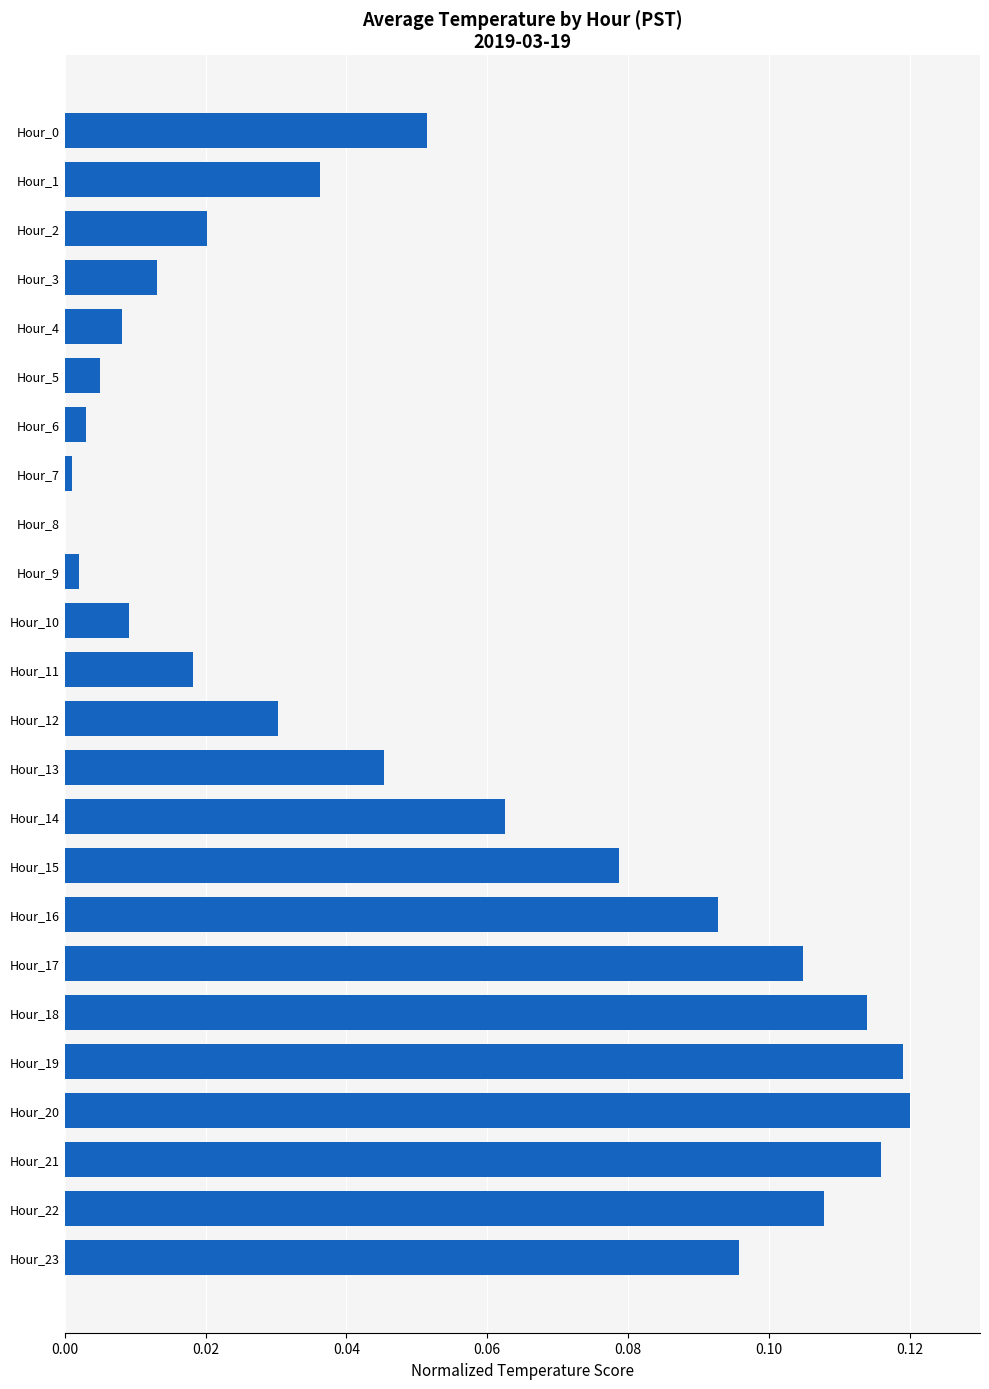

The value at Hour_2 is 0.0. True or false?

True